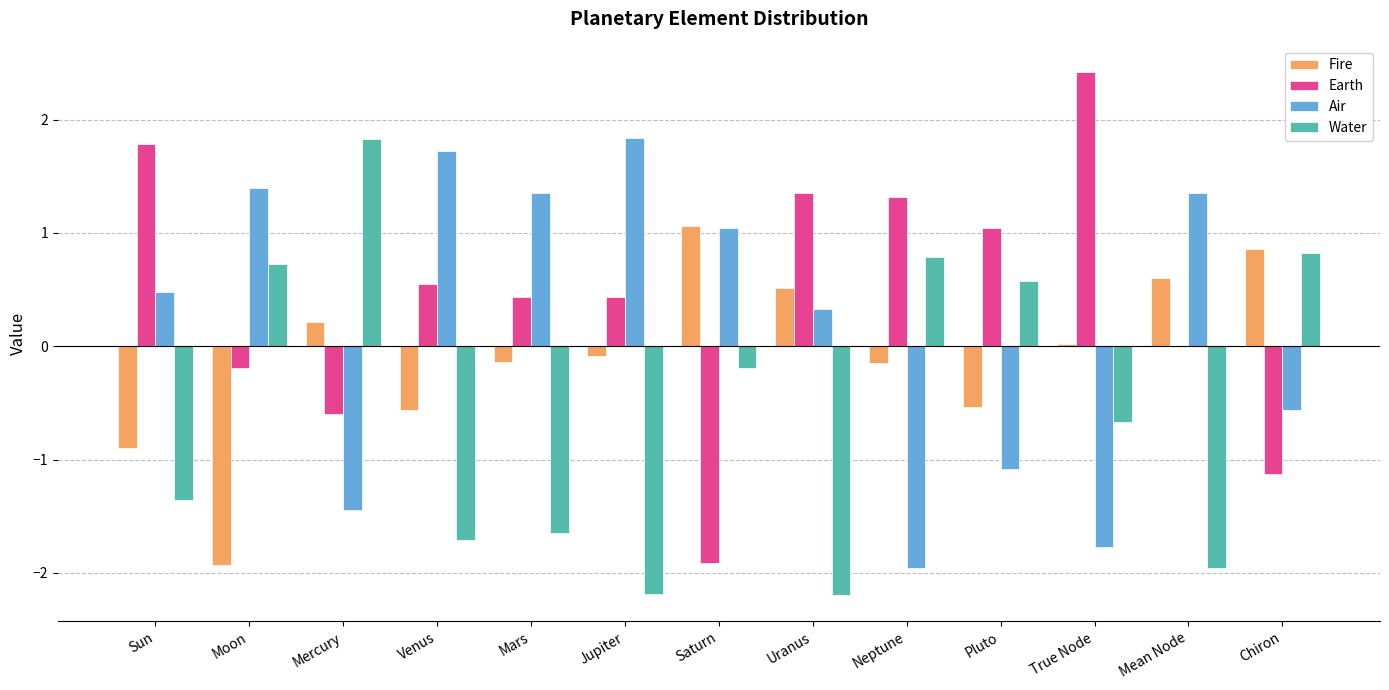

Between Mercury and Uranus, which series saw the biggest shift?

Water